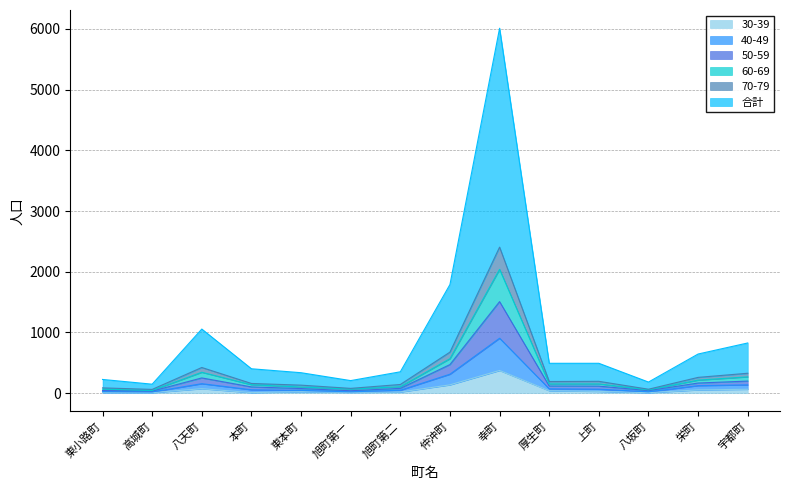

The 50-59 series shows 153 at 厚生町. True or false?

True